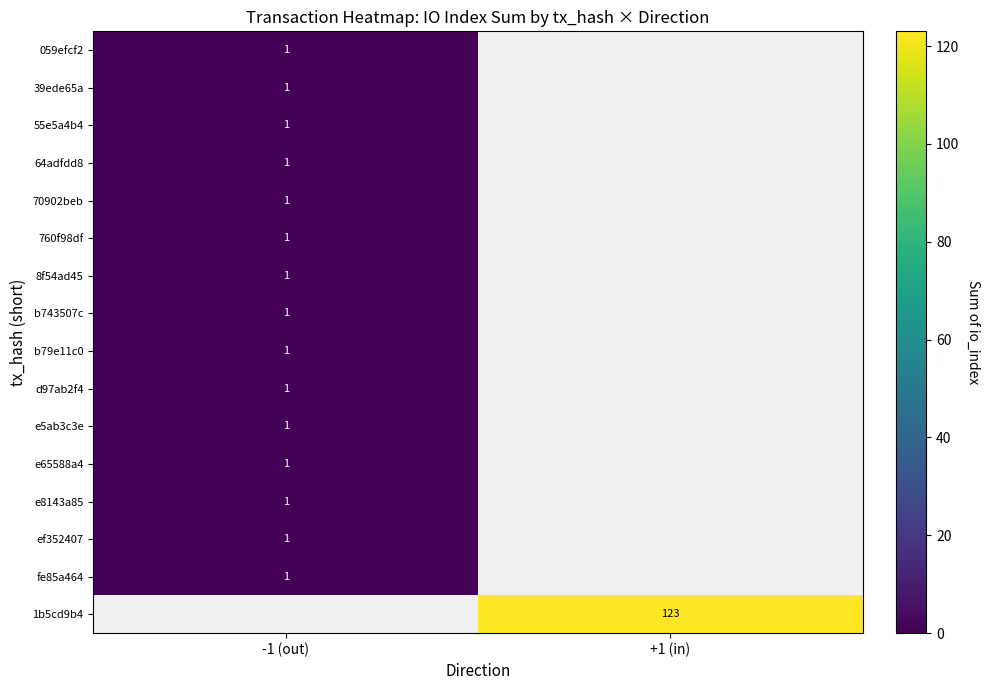

The value of ef352407 at -1 (out) is 2. True or false?

False